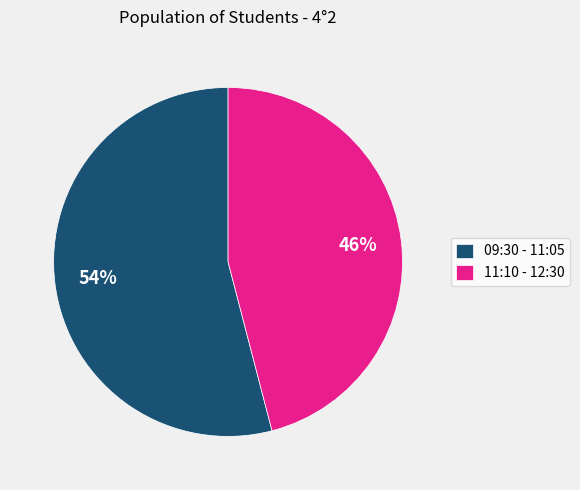

Which has a higher value, 09:30 - 11:05 or 11:10 - 12:30?

09:30 - 11:05